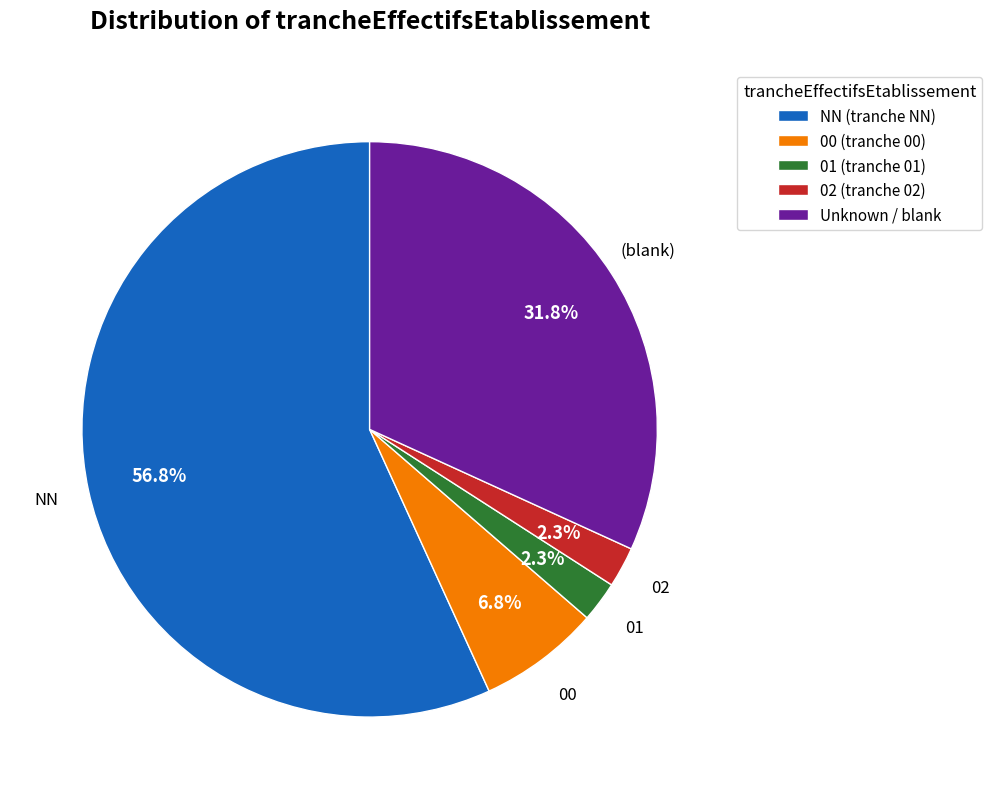

Between 01 and NN, which is larger?

NN